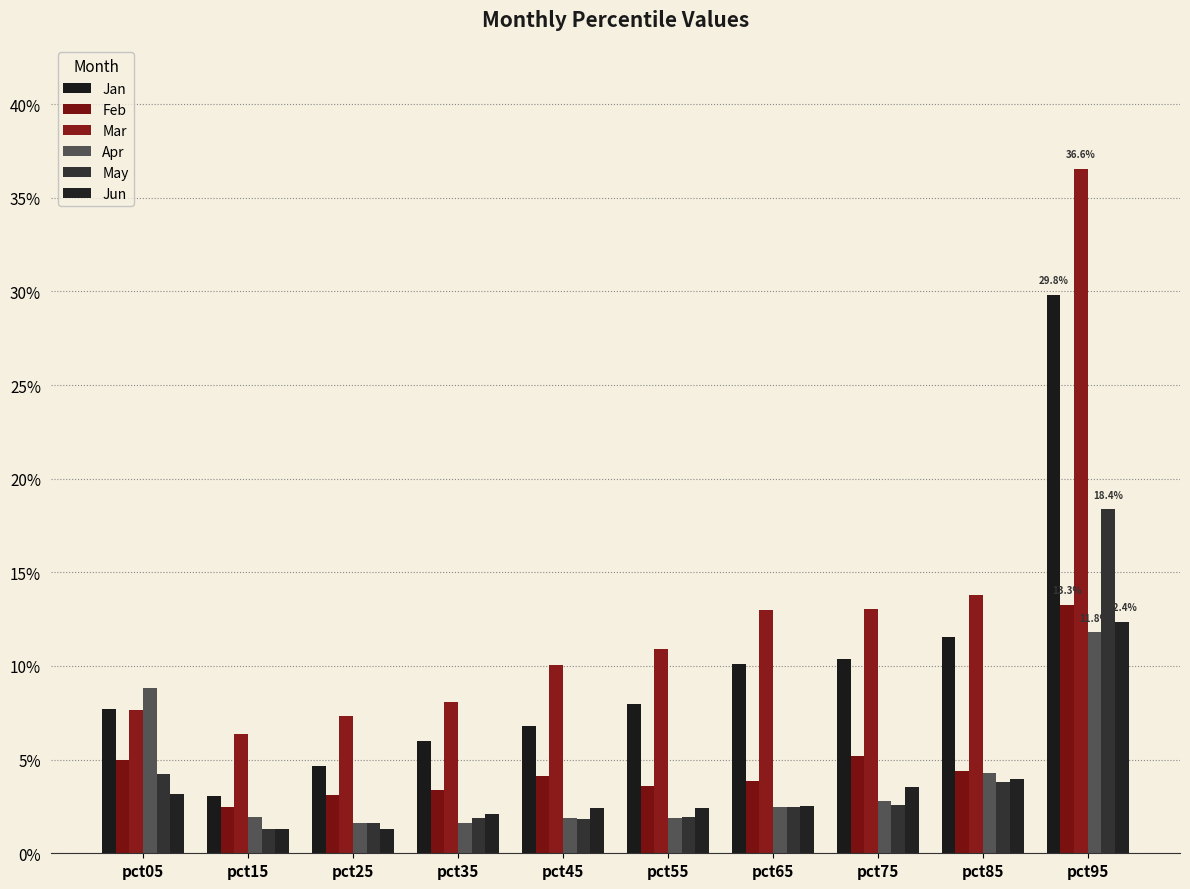

At how many categories does at least one series exceed 0?

10